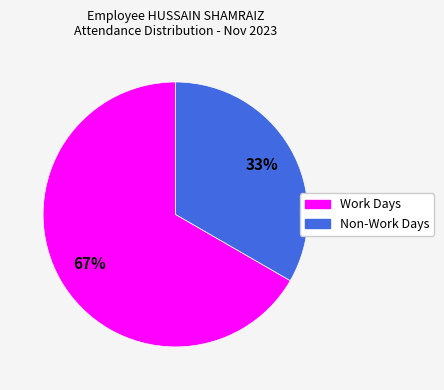

To the nearest percent, what is the average slice percentage?

50%